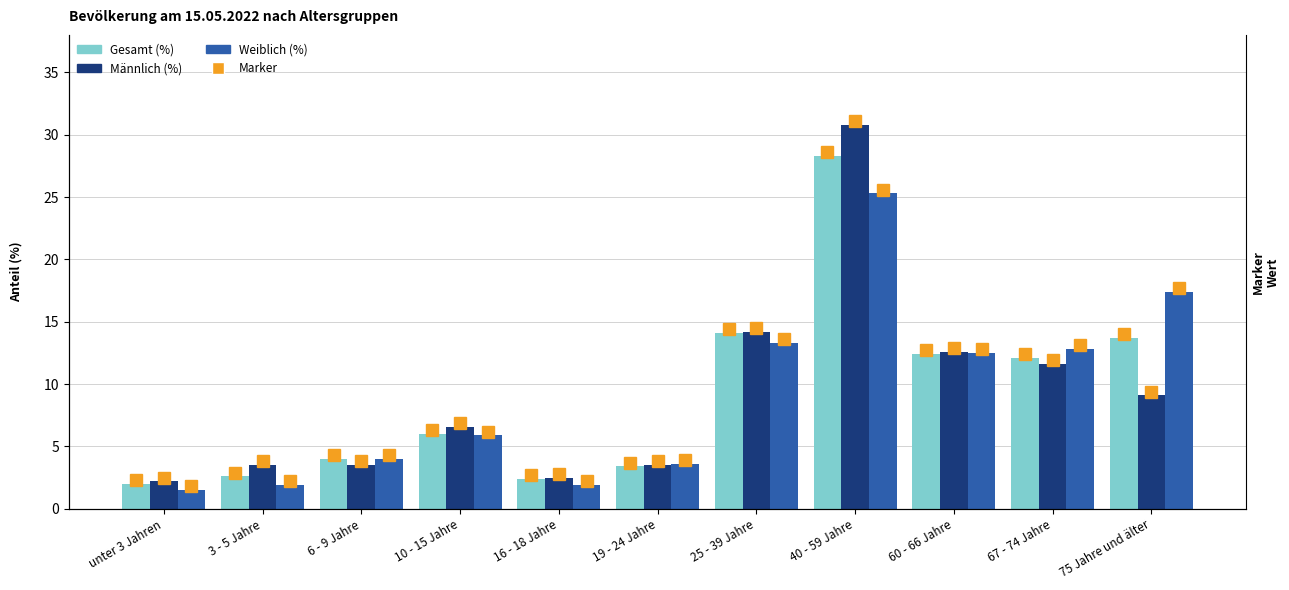

Reading left to right, list all the values displayed in this chart.

Gesamt (%): 2.0	2.6	4.0	6.0	2.4	3.4	14.1	28.3	12.4	12.1	13.7
Männlich (%): 2.2	3.5	3.5	6.6	2.5	3.5	14.2	30.8	12.6	11.6	9.1
Weiblich (%): 1.5	1.9	4.0	5.9	1.9	3.6	13.3	25.3	12.5	12.8	17.4